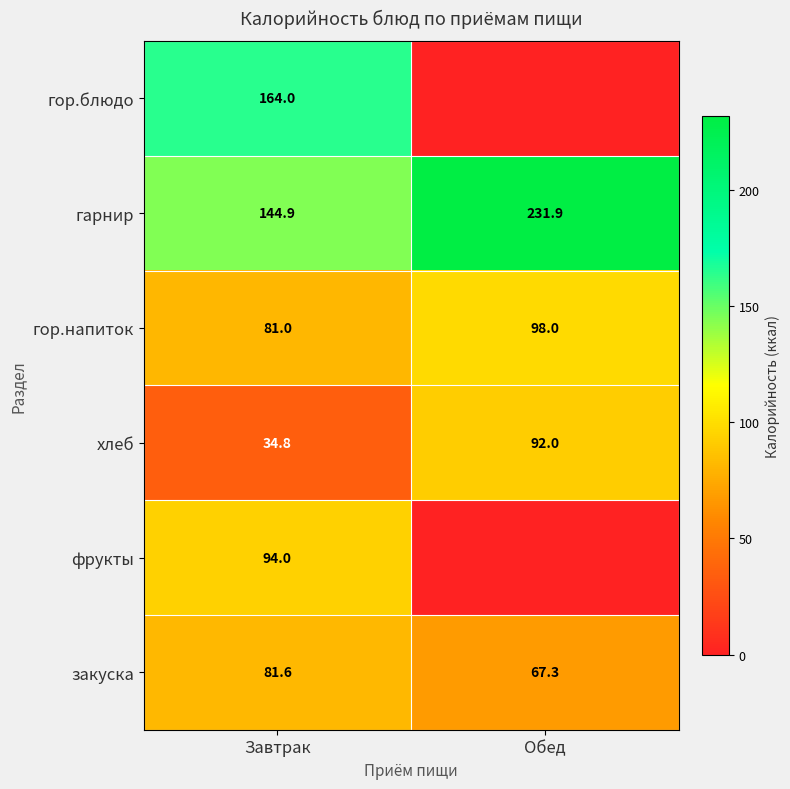

Which category has the highest value in the хлеб series?

Обед